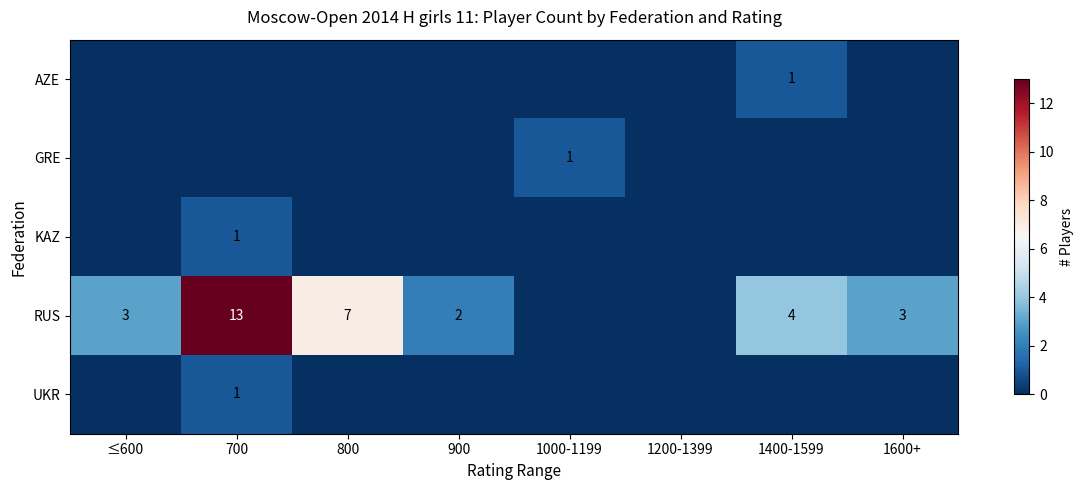

True or false: RUS has a value of 2 at 1400-1599.

False